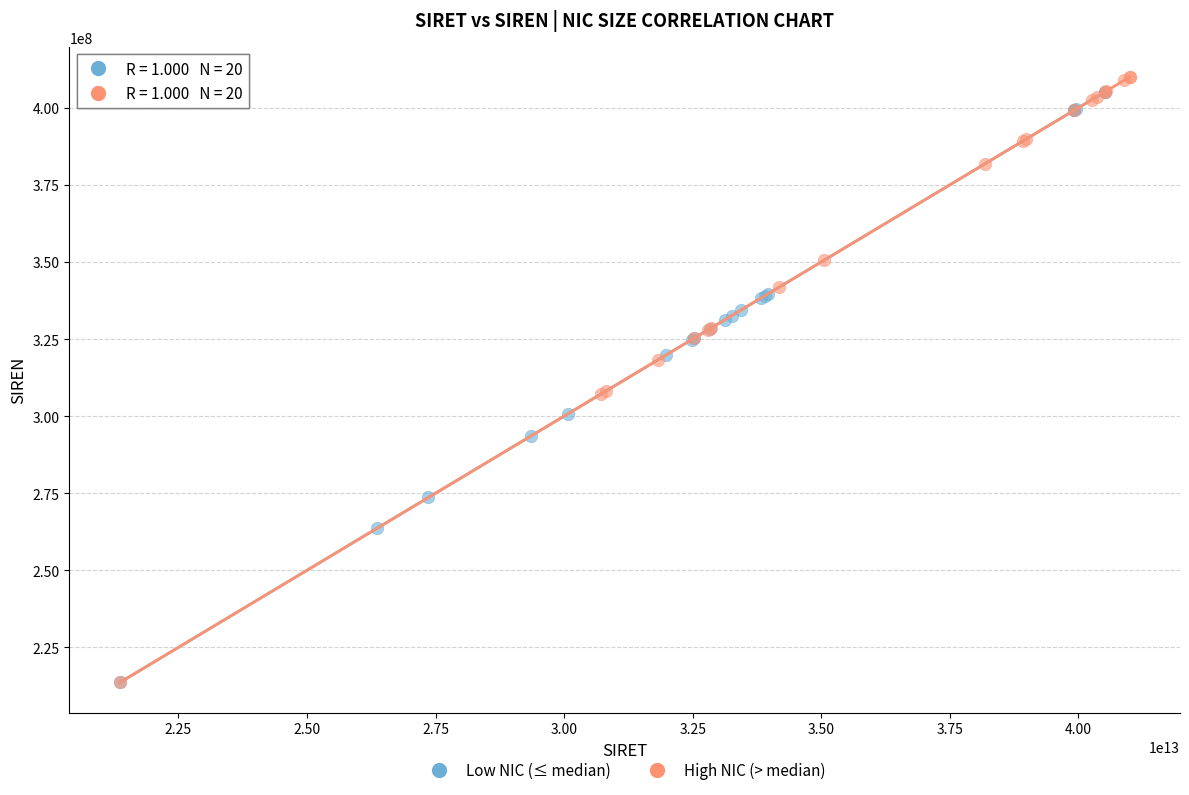

Which series reaches the maximum Y coordinate?

High NIC (> median)